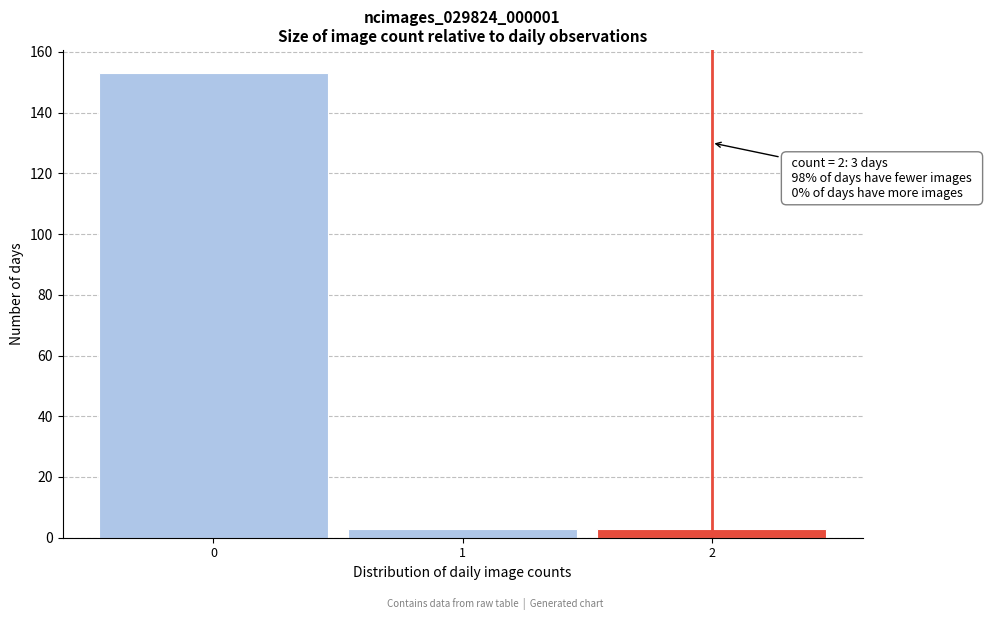

Over which range of the x-axis is the bar tallest?

-0.5 to 0.5